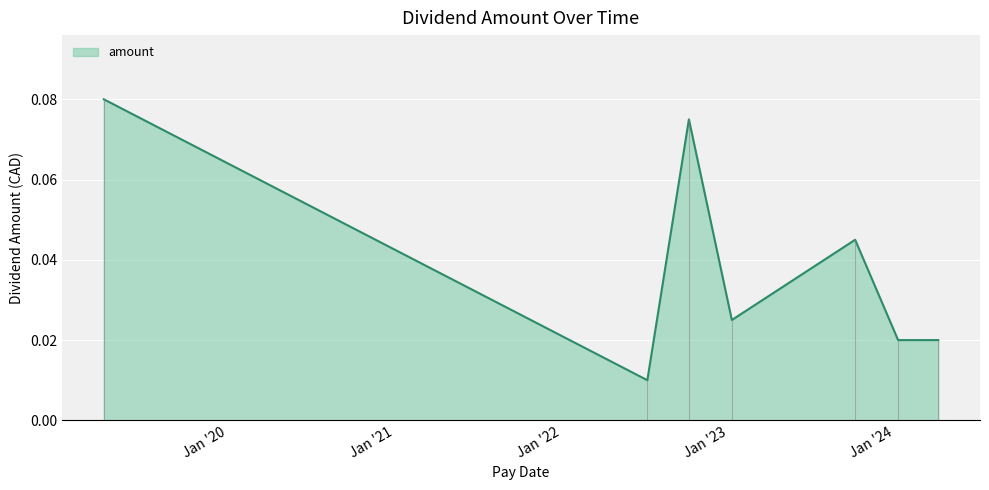

True or false: the data has more than 0 interior local peaks.

True